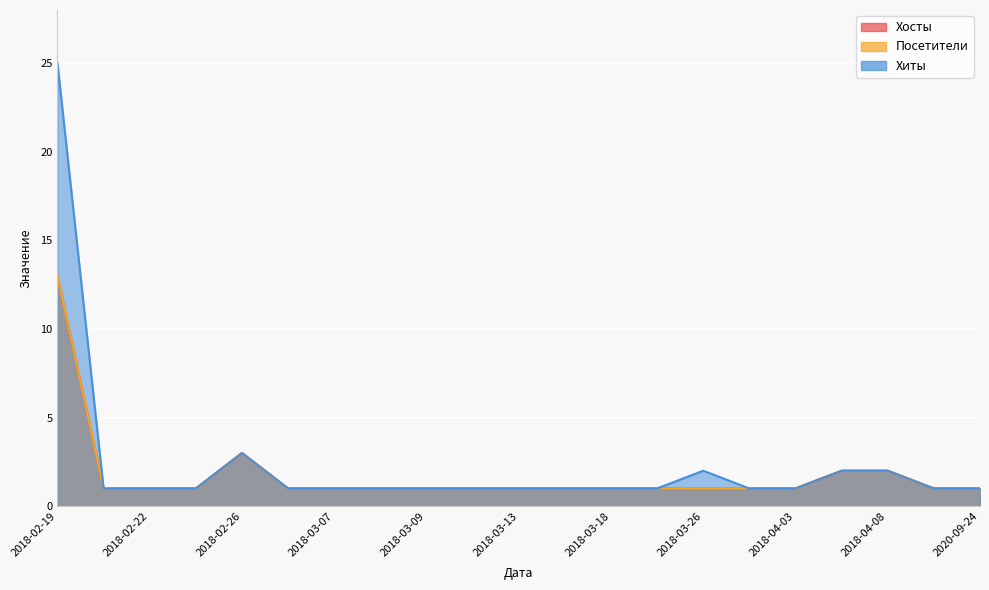

Is it true that Хосты equals 2 at 2018-04-06?

True